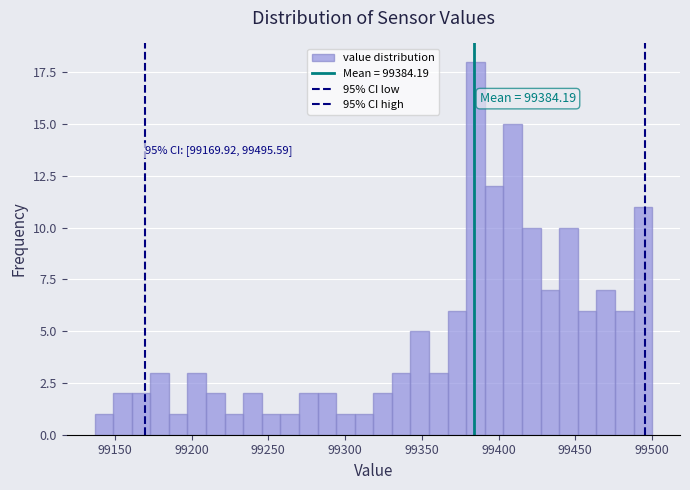

Read against the x-axis, roughly where is the centre of the tallest bar?

99385